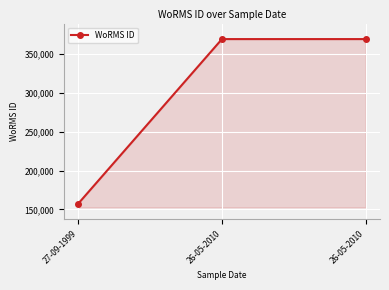

True or false: the data shows 574127 at 26-05-2010.

False